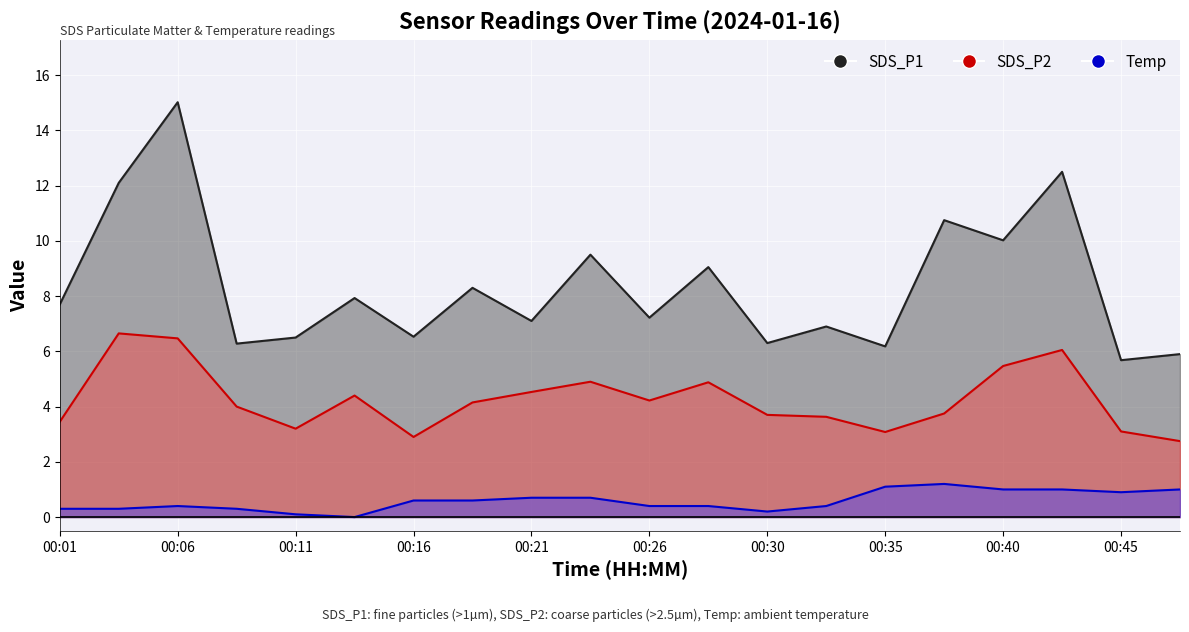

At which label is SDS_P1 closest to 10?

00:40